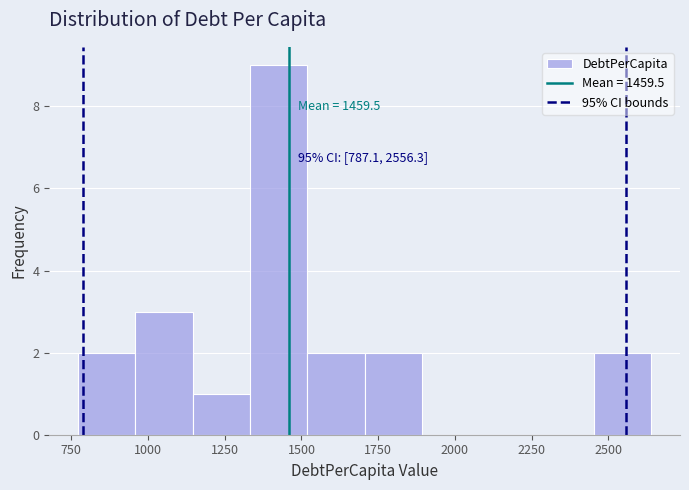

Around what value on the x-axis is the tallest bar? Give the approximate position of its centre, as read against the axis.

1450